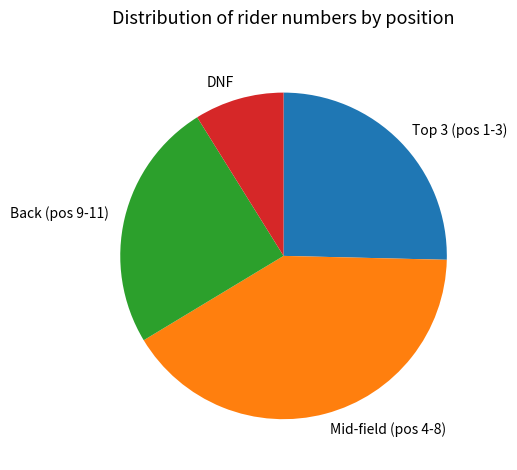

Is it true that DNF is 9% of the pie?

True